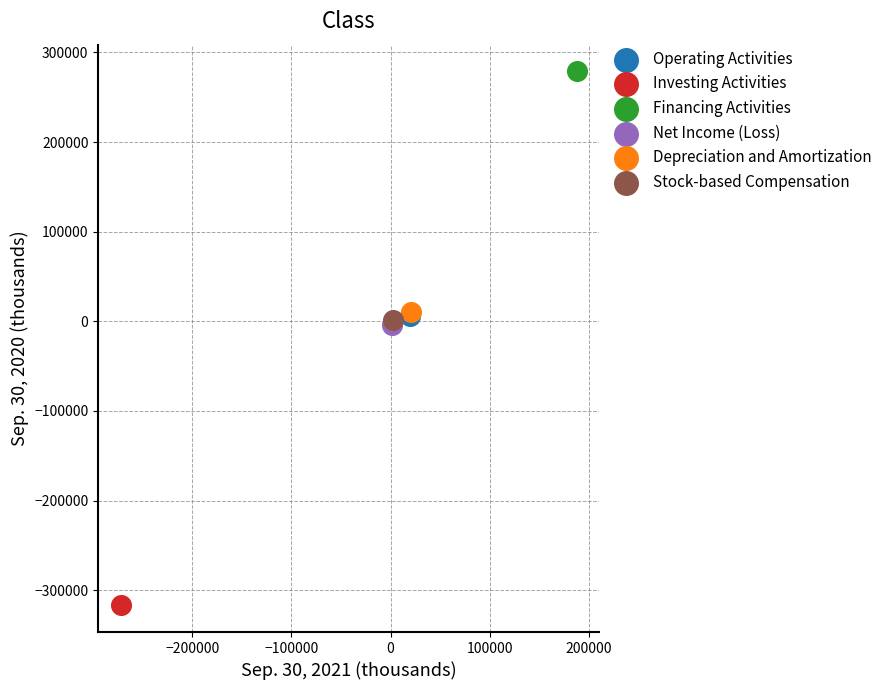

Which series reaches the maximum Y coordinate?

Financing Activities